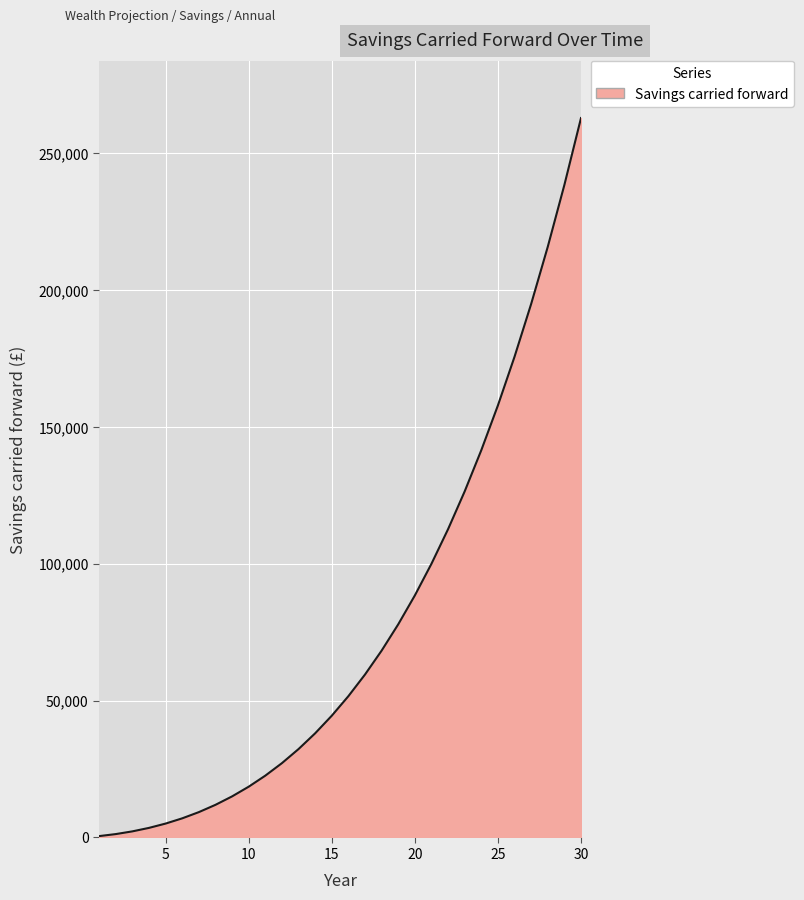

What is the smallest value displayed?

500.0